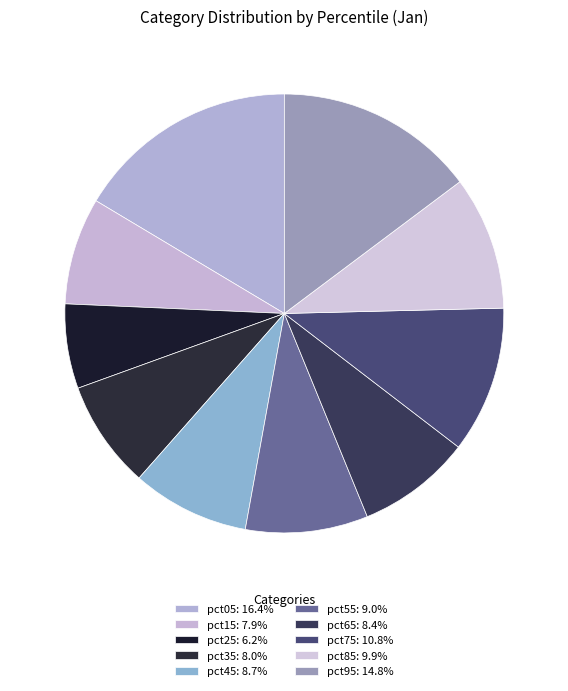

What percentage do pct45 and pct15 together represent?

16.5%